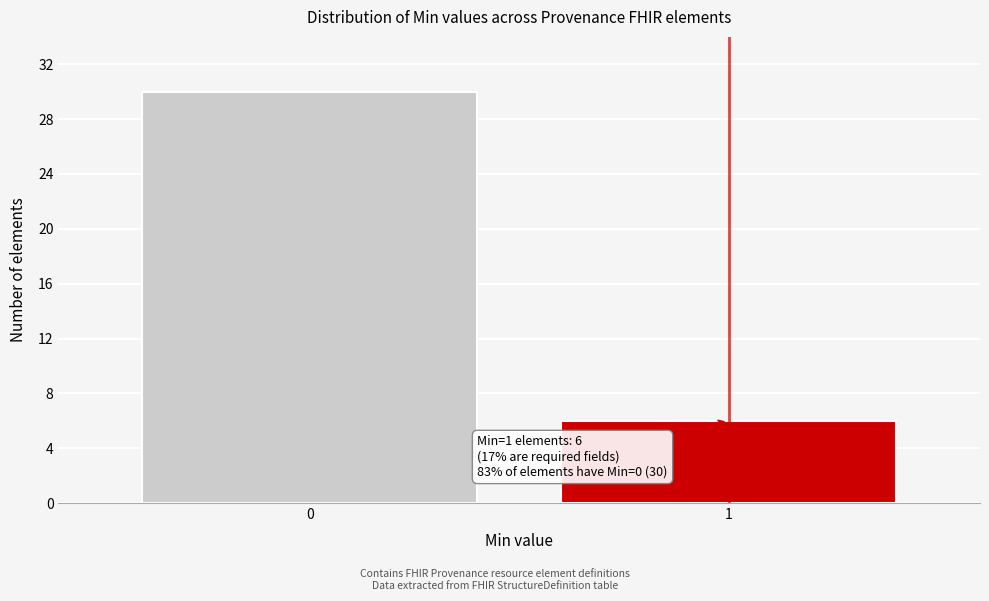

Reading left to right, extract all data points from this chart.

0=30	1=6